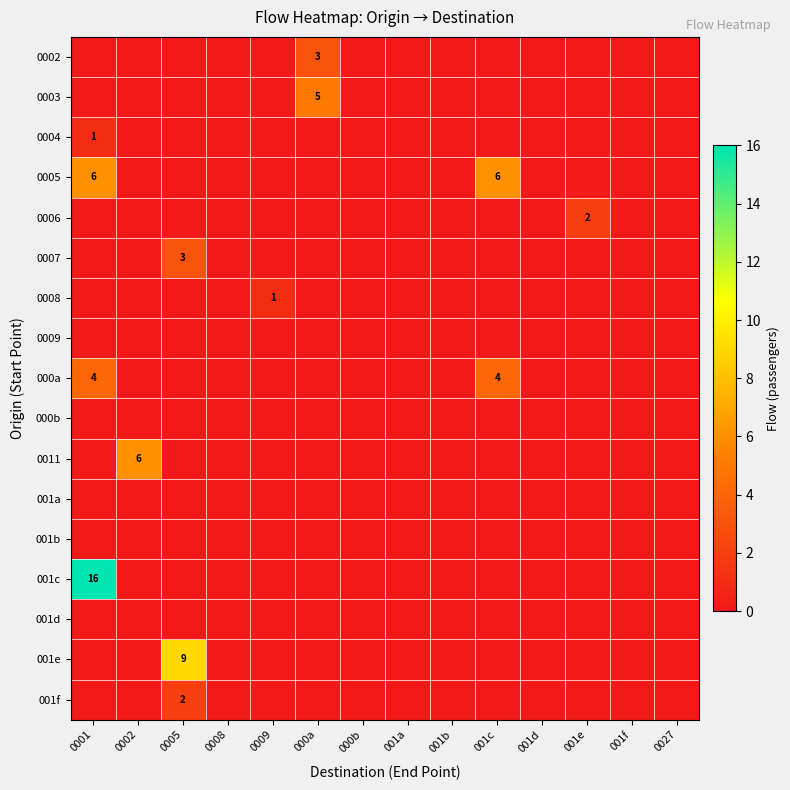

At which category is the sum across all series the highest?

0001